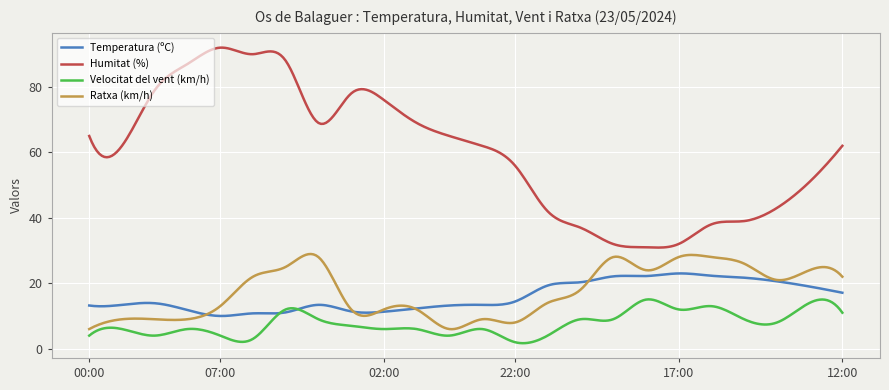

What is the greatest value displayed?

92.0